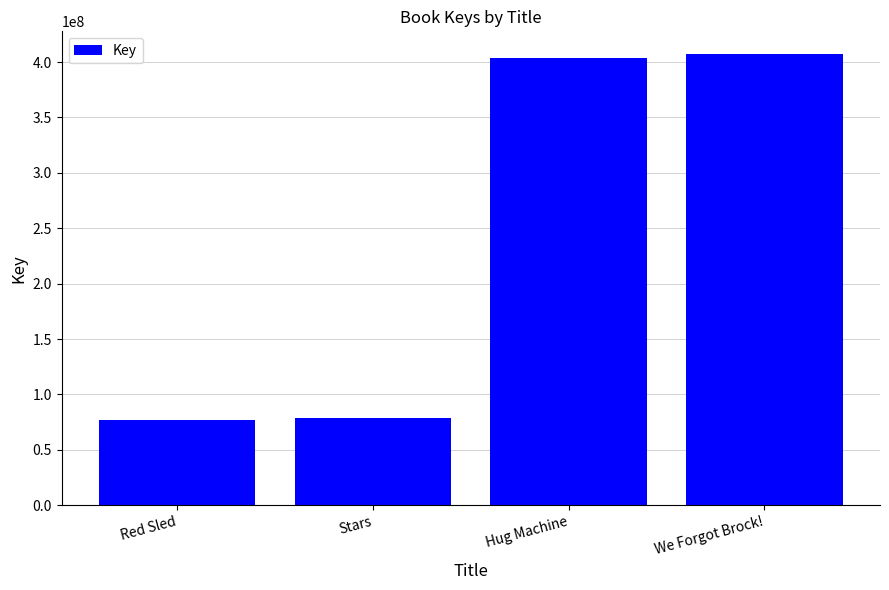

Is it true that the value at We Forgot Brock! is 407357858?

True